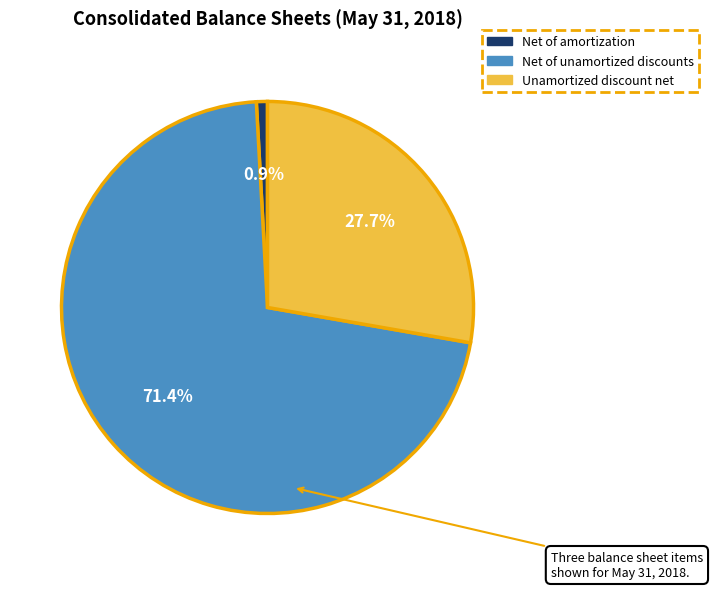

Which has a higher value, Unamortized discount net or Net of amortization?

Unamortized discount net